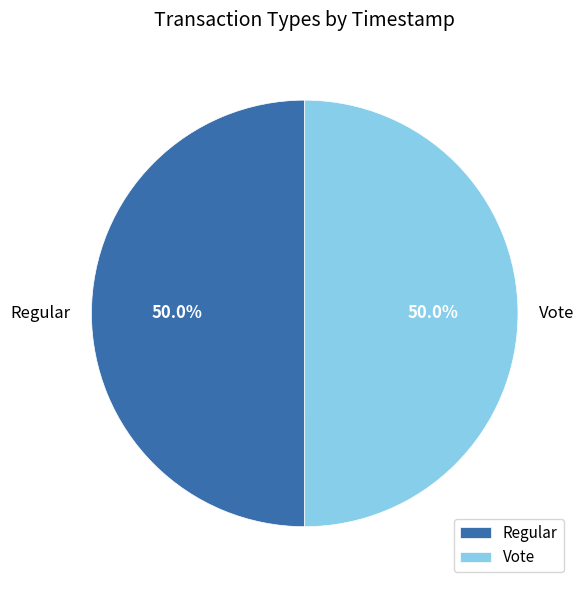

What is the ratio of the value at Vote to the value at Regular?

1.0